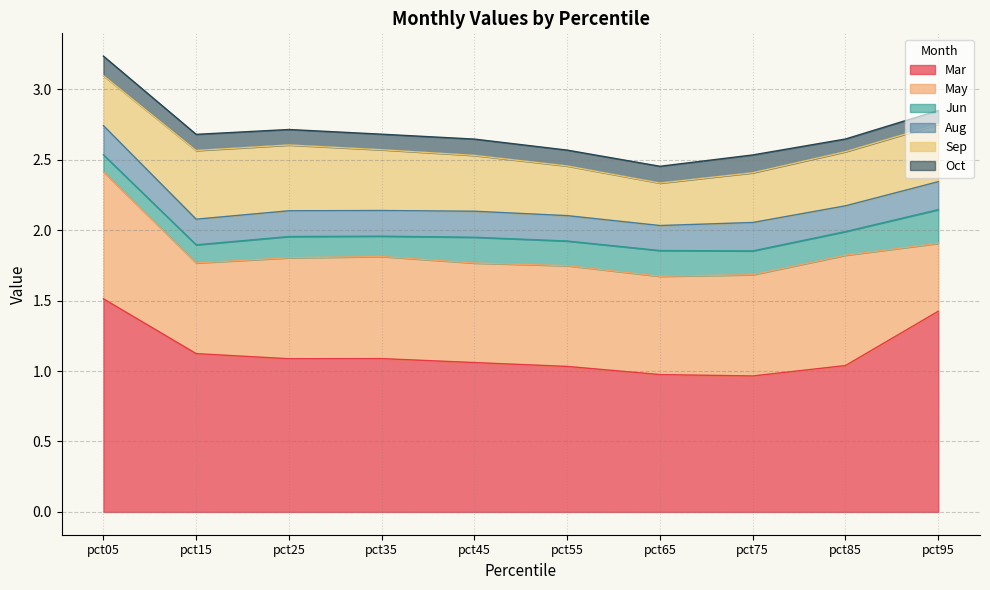

What is the spread (max minus min) of values at pct15?

1.0